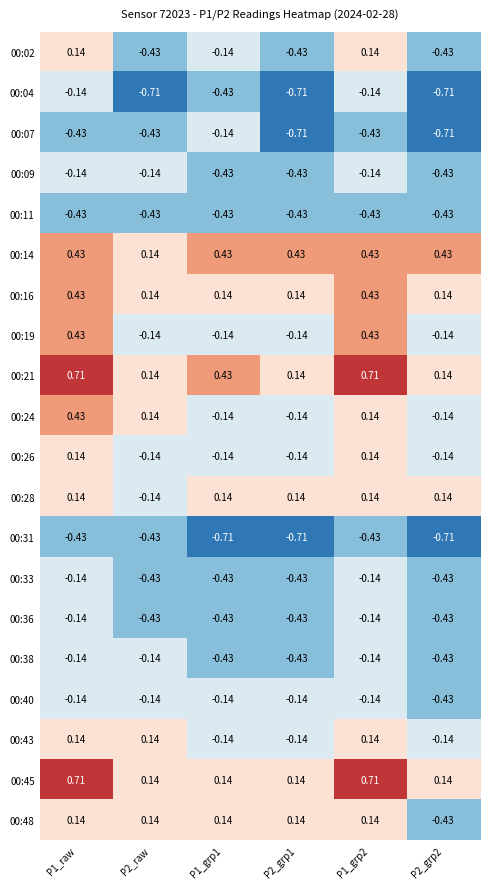

Is the value of 00:31 at P1_grp1 greater than the value of 00:14 at P2_grp1?

No